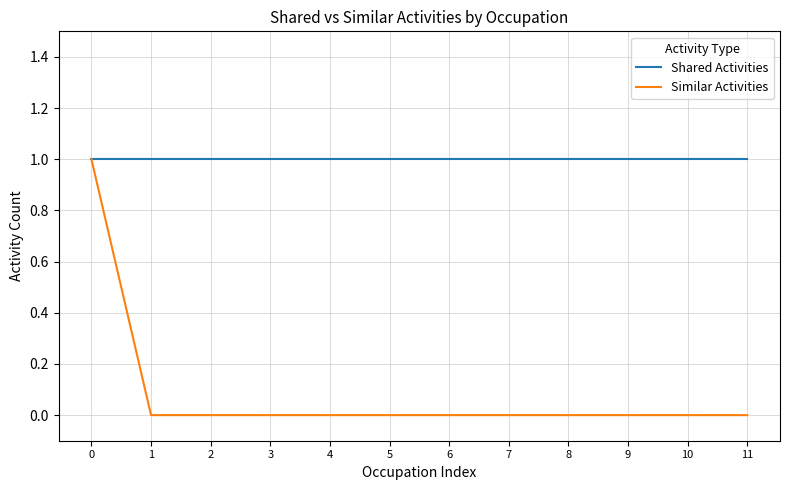

Is the value of Shared Activities at 2 greater than the value of Similar Activities at 10?

Yes